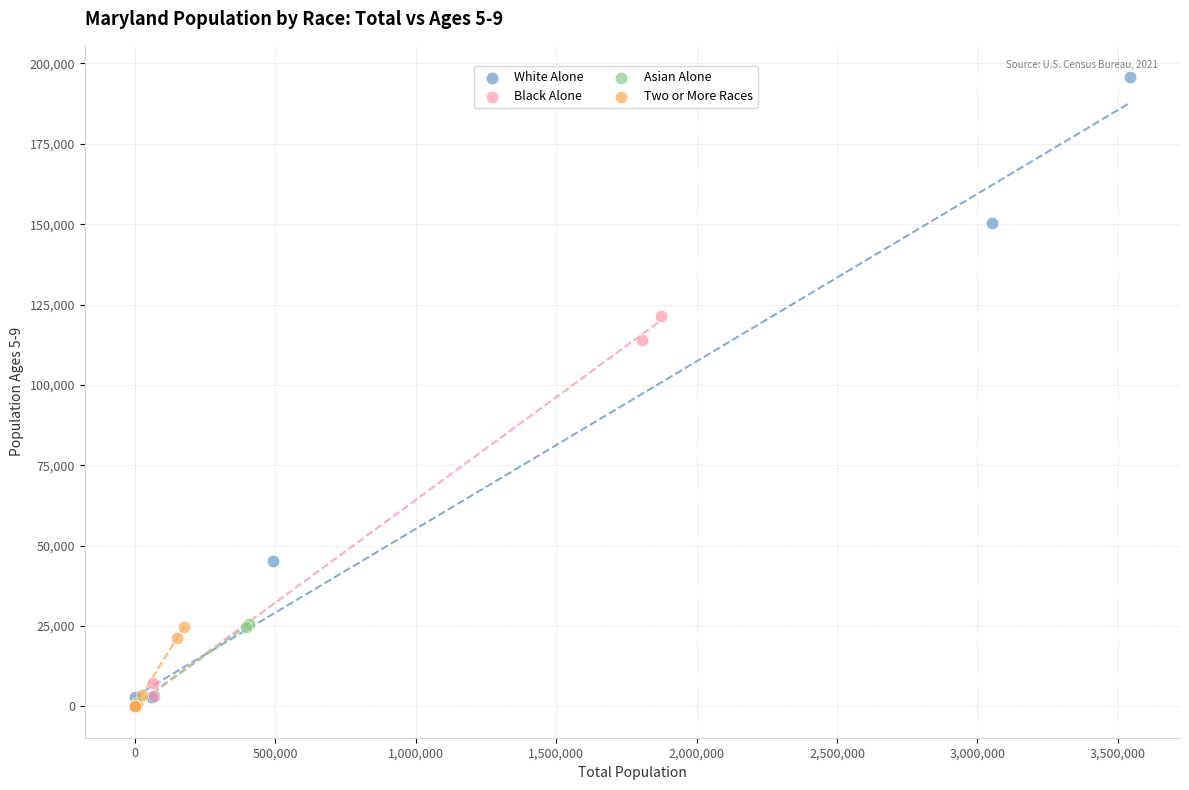

Which series has the widest spread of Y values?

White Alone